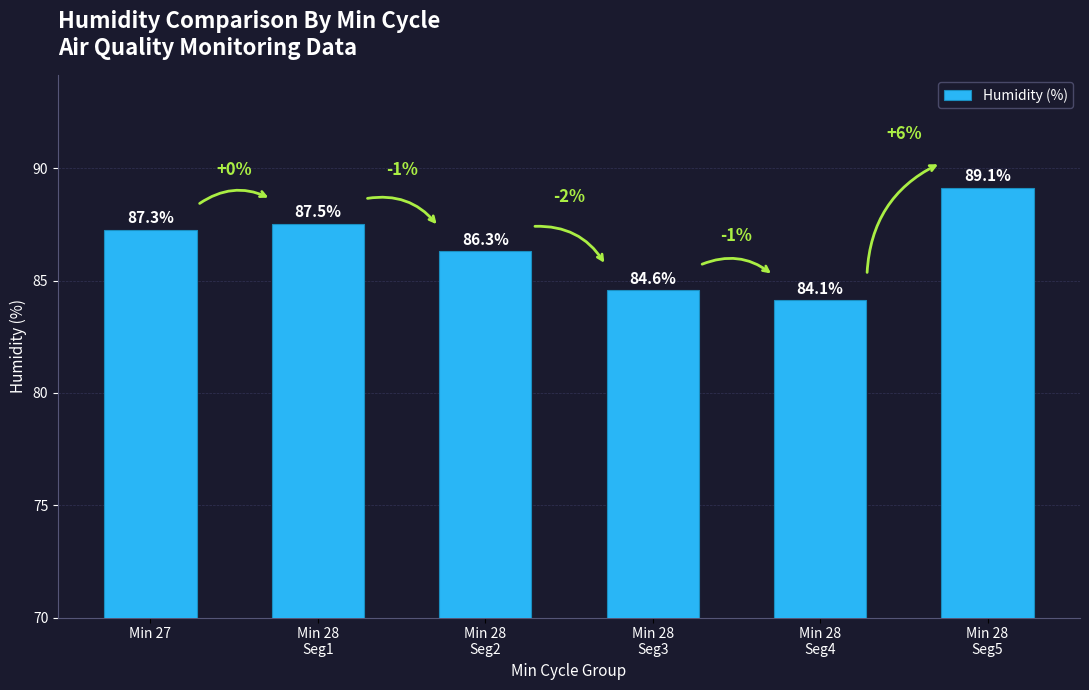

The value at Min 28
Seg2 is 86.3. True or false?

True